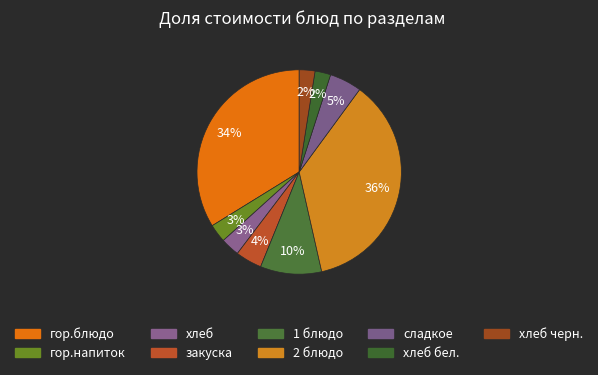

How many slices are in this pie chart?

9